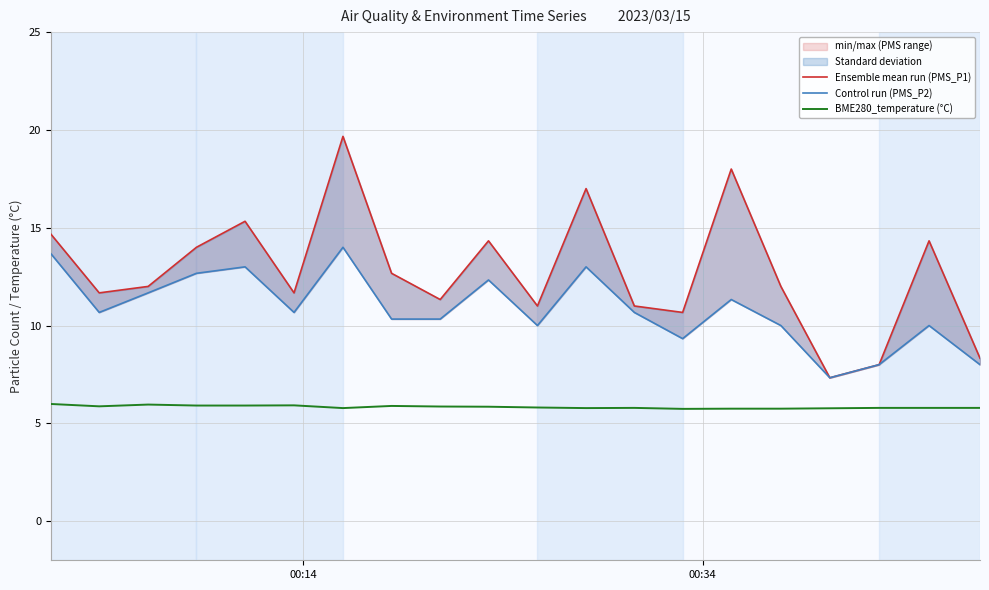

True or false: BME280_temperature (°C) and Control run (PMS_P2) cross at least once.

False